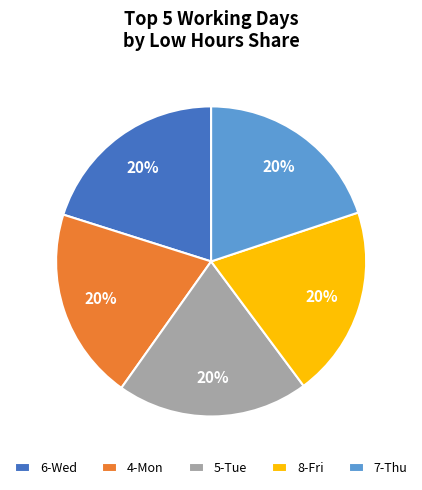

What is the ratio of the value at 6-Wed to the value at 5-Tue?

1.0